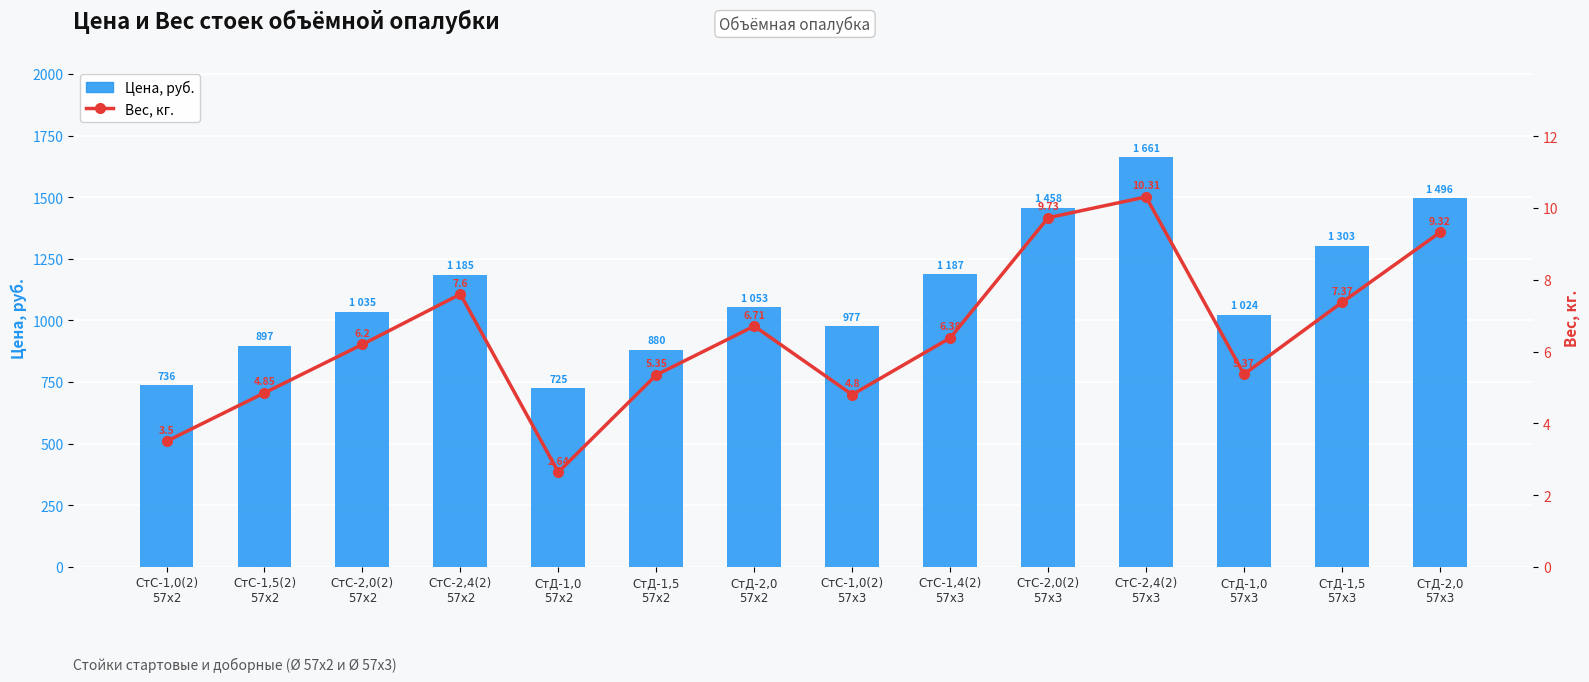

What is the sum of all Цена, руб. values?

15617.0